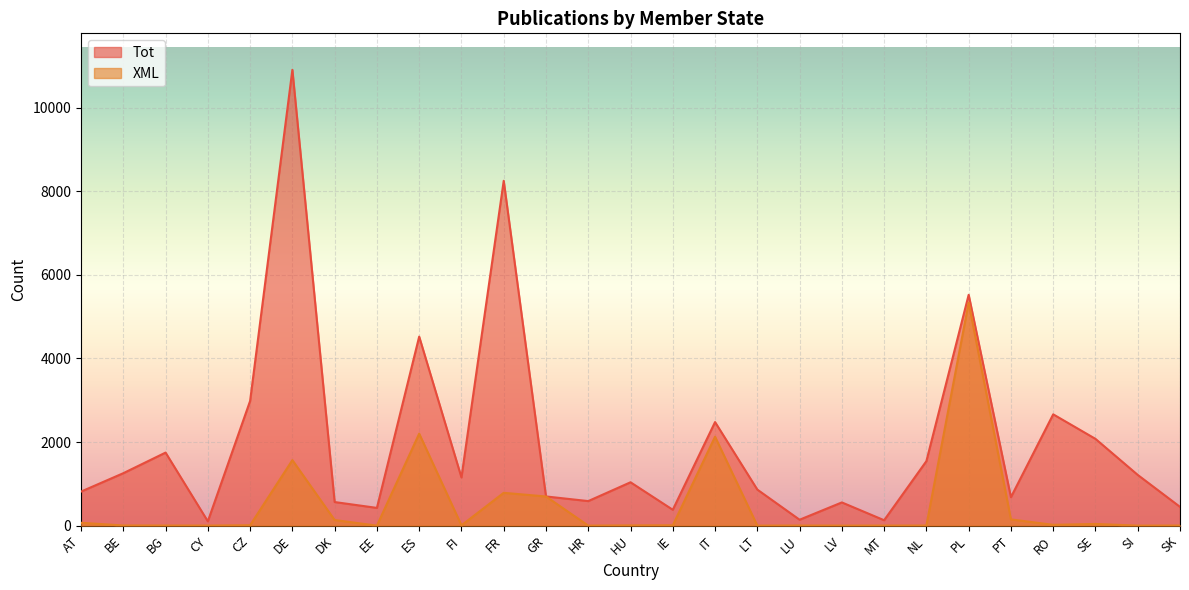

What is the greatest value displayed?

10903